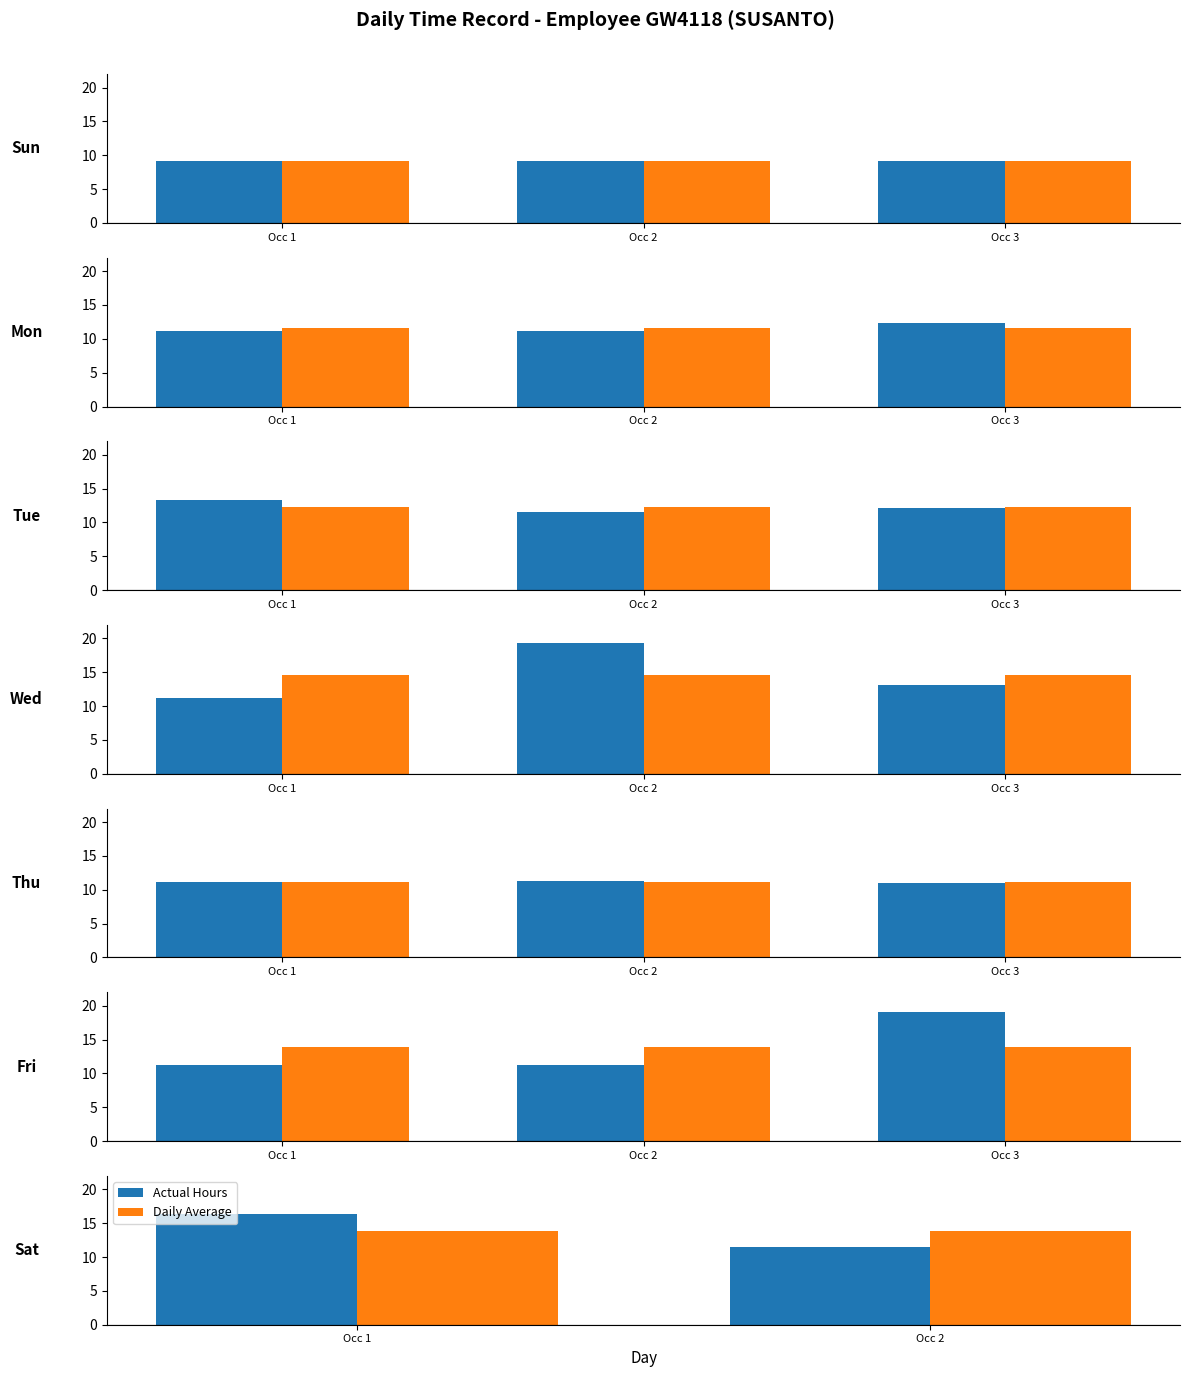

The Daily Average series shows 13.9 at Occ 2. True or false?

True